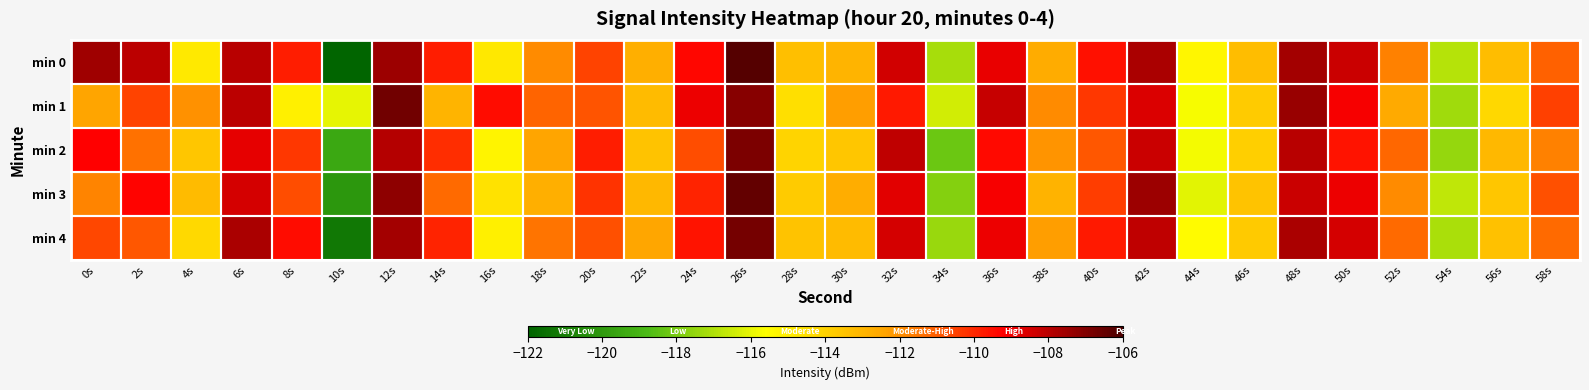

What is the minimum value shown in the chart?

-121.9